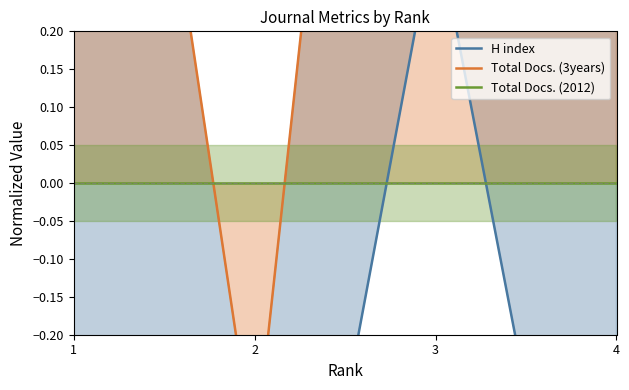

Which has a higher value, 1 or 4?

1